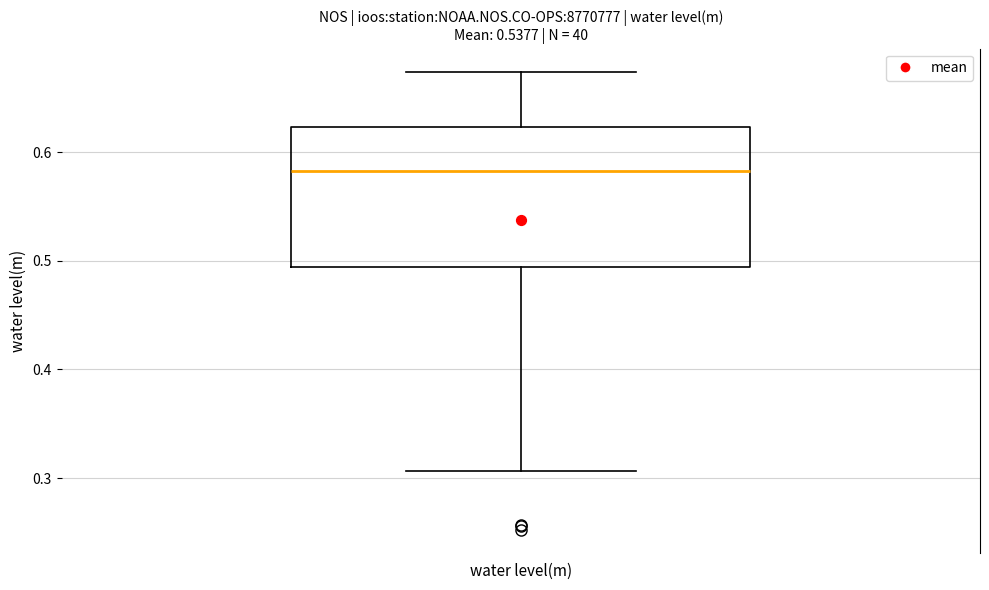

Read this box plot against the y-axis: the position of the median line, the range covered by the box, and the ends of both whiskers. The values are not printed on the chart, so give them approximately, as read against the axis.

median 0.58, box 0.49 to 0.62, whiskers 0.31 to 0.67